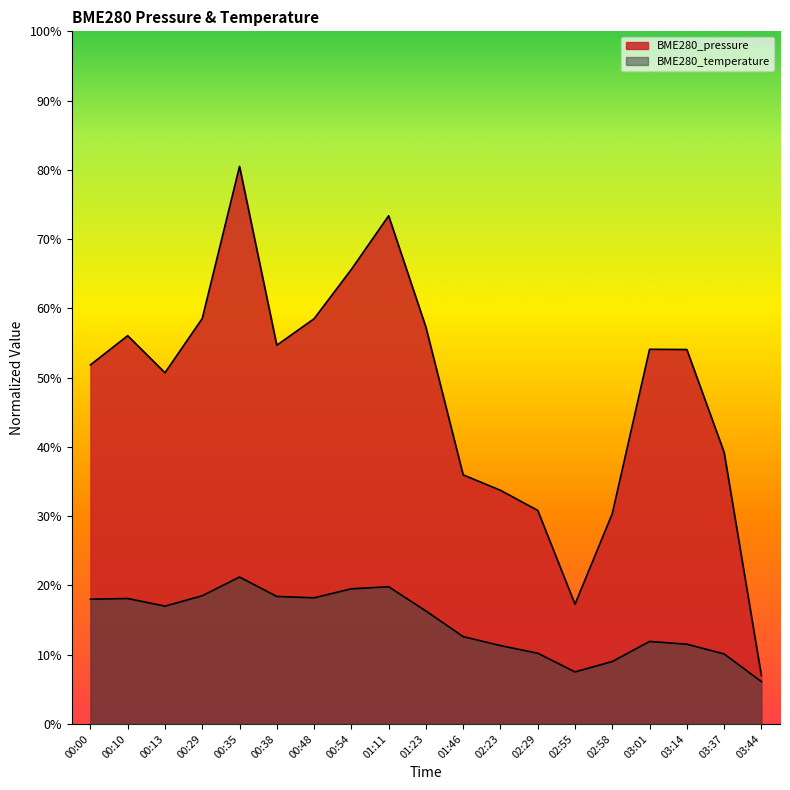

At which category is the sum across all series the highest?

00:35